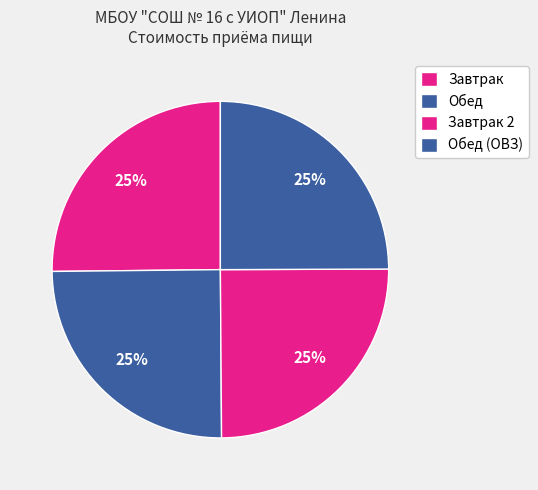

What is the largest slice in the pie chart?

Завтрак